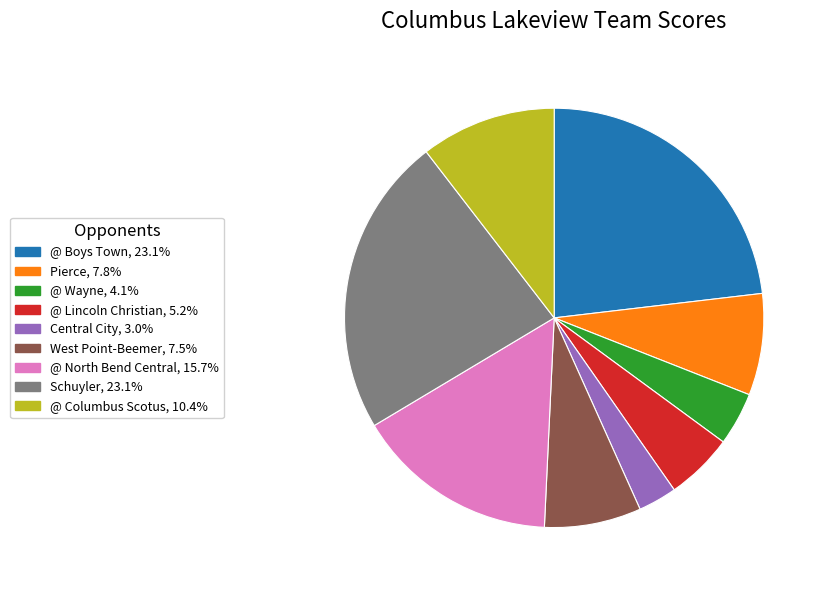

Which slice is the smallest?

Central City